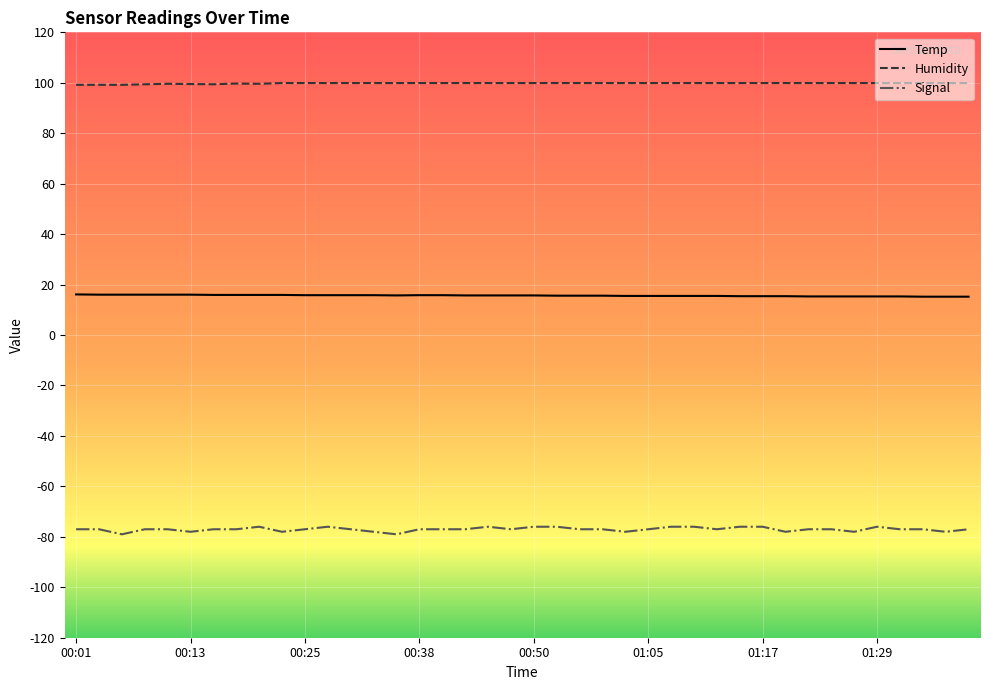

Which series has the largest total across all categories?

Humidity